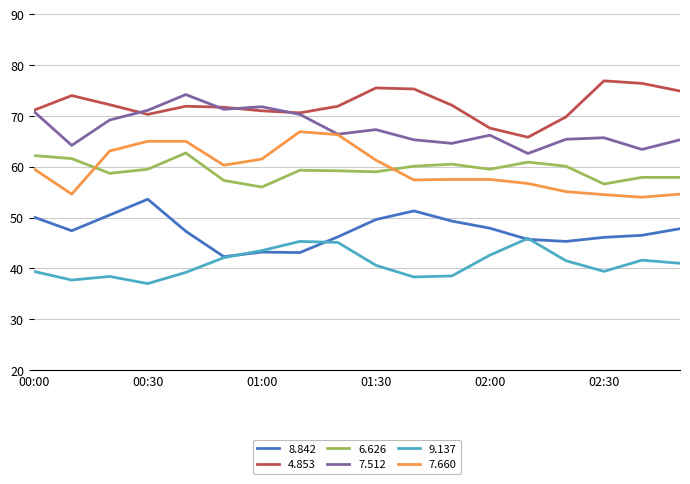

True or false: 4.853 and 8.842 cross at least once.

False